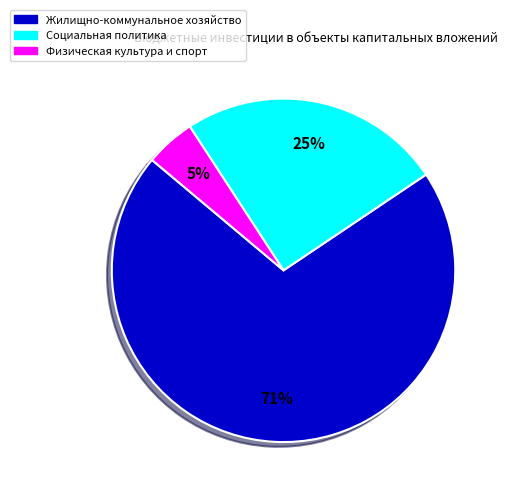

To the nearest percent, what percentage of the pie is Социальная политика?

25%